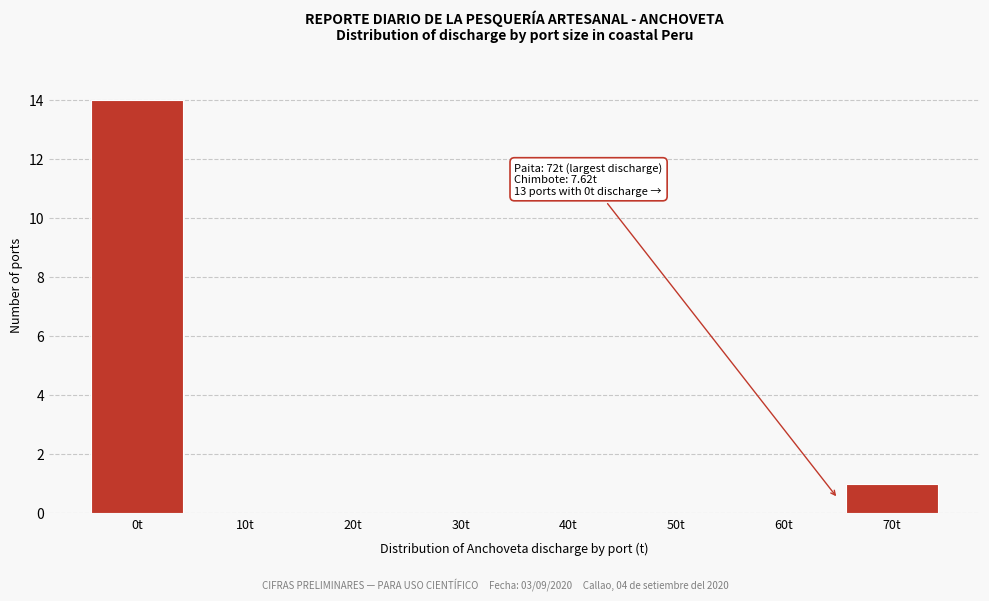

Reading left to right, list all the values displayed in this chart.

0t=14	10t=0	20t=0	30t=0	40t=0	50t=0	60t=0	70t=1